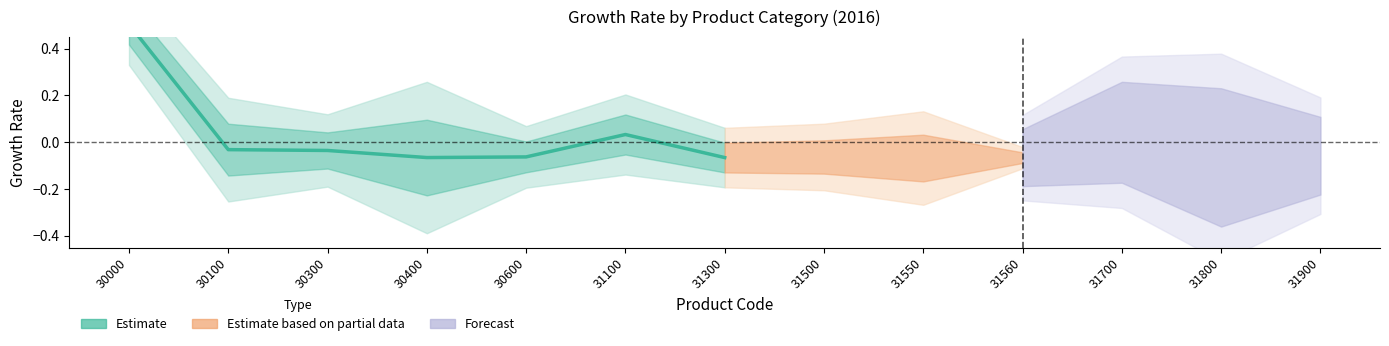

What is the sum of all values?

0.3